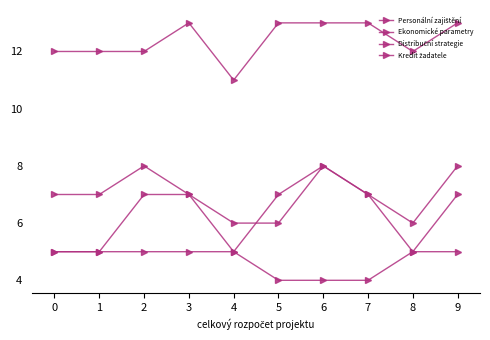

Which series has the largest range (max minus min)?

Distribuční strategie